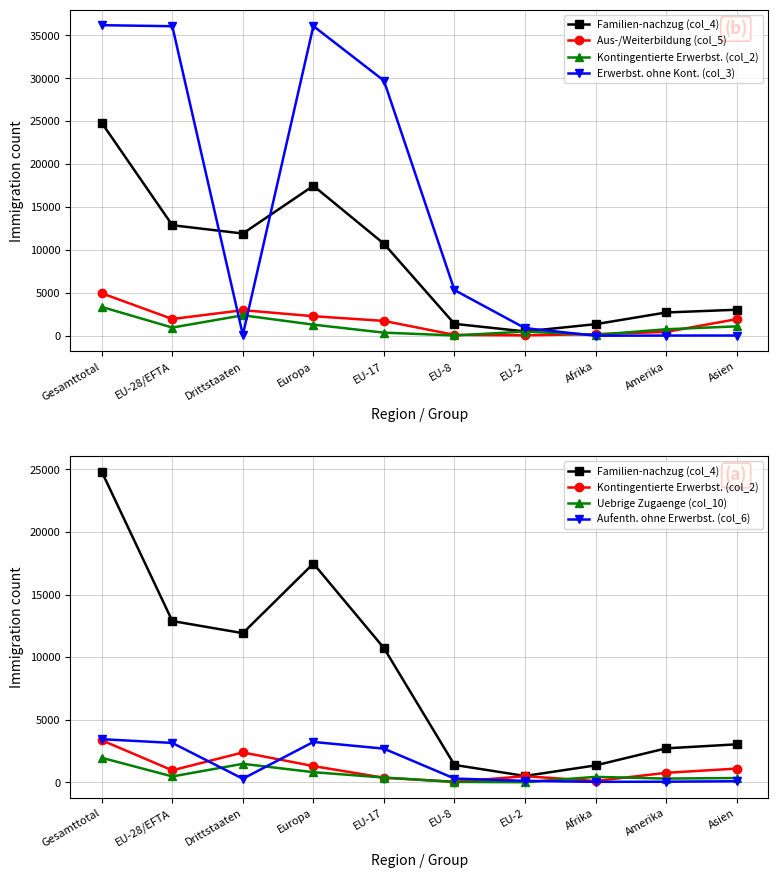

Which label corresponds to the largest value in the chart?

Gesamttotal